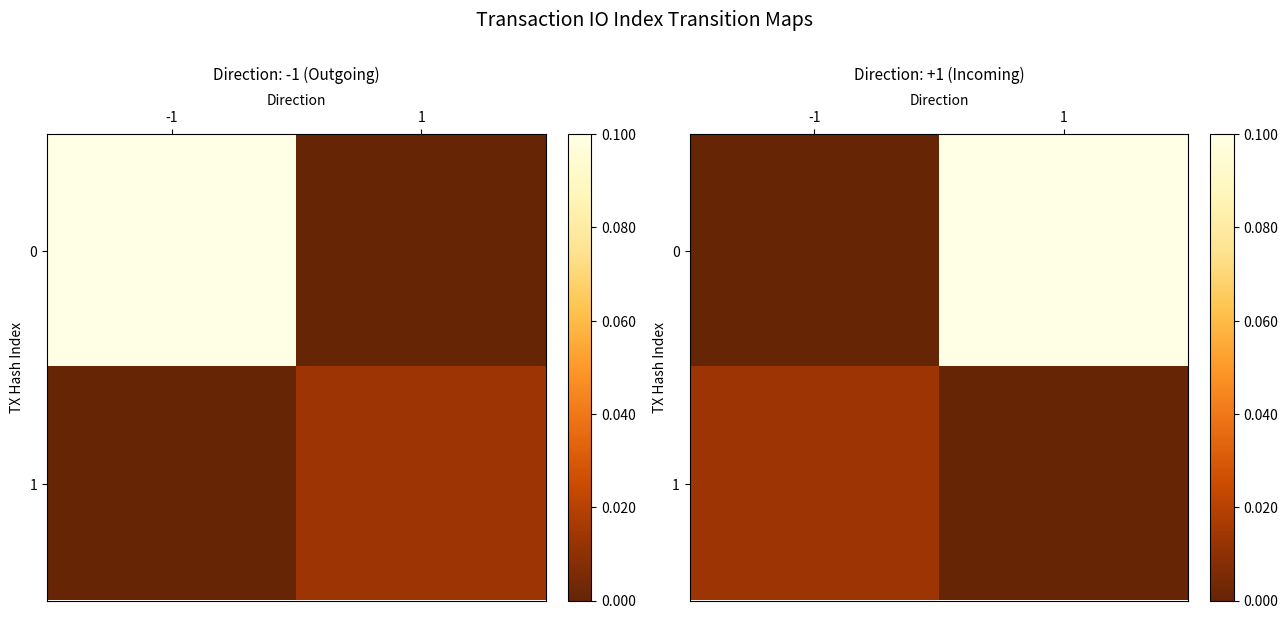

Between -1 and 1, which is larger?

1